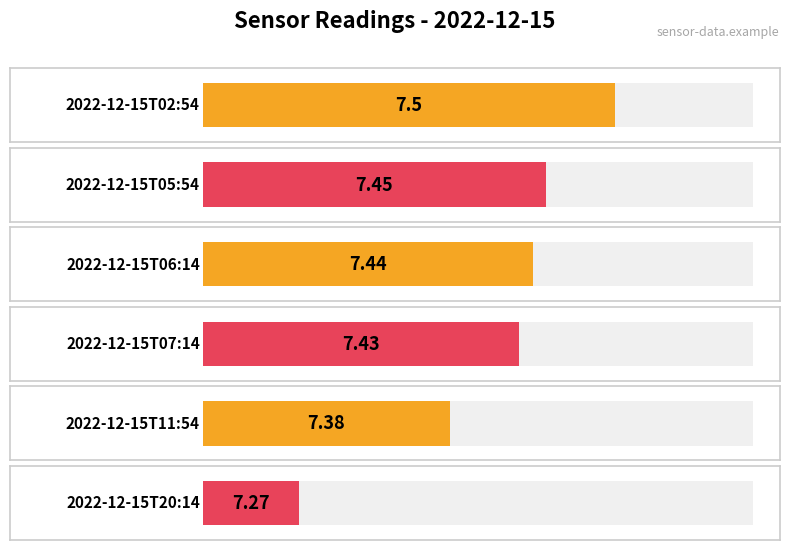

The value at 2022-12-15T07:14 is 11.6. True or false?

False